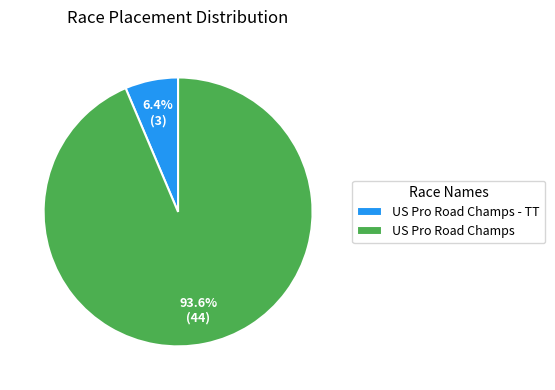

Does US Pro Road Champs represent more than half of the total?

Yes